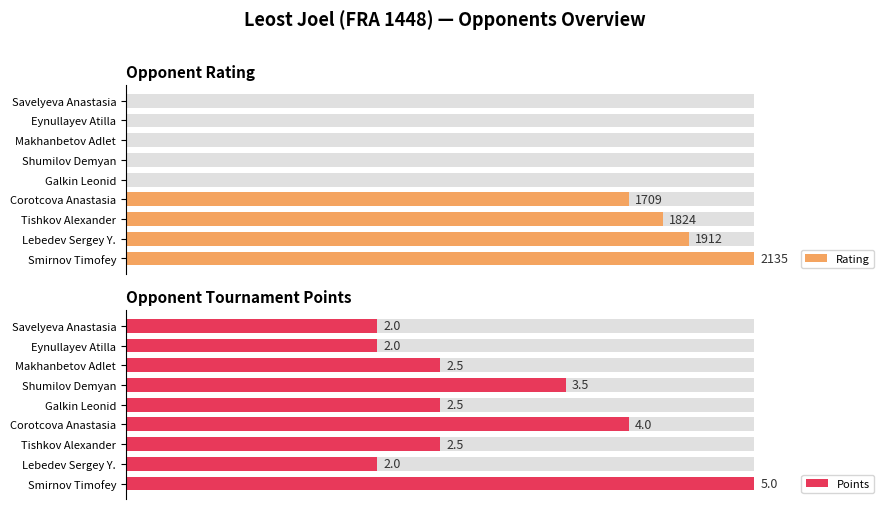

What are all the series names shown in the legend?

Rating, Points